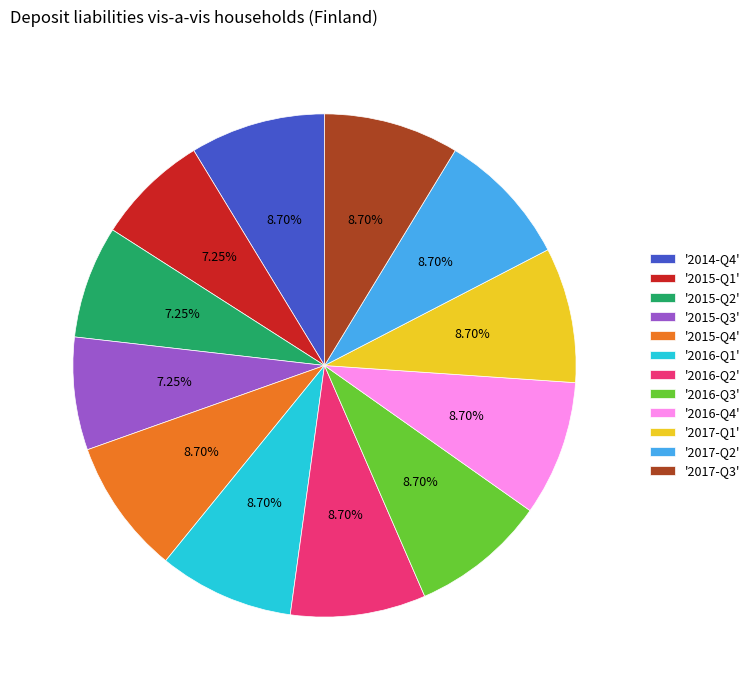

Does any single category account for the majority?

No